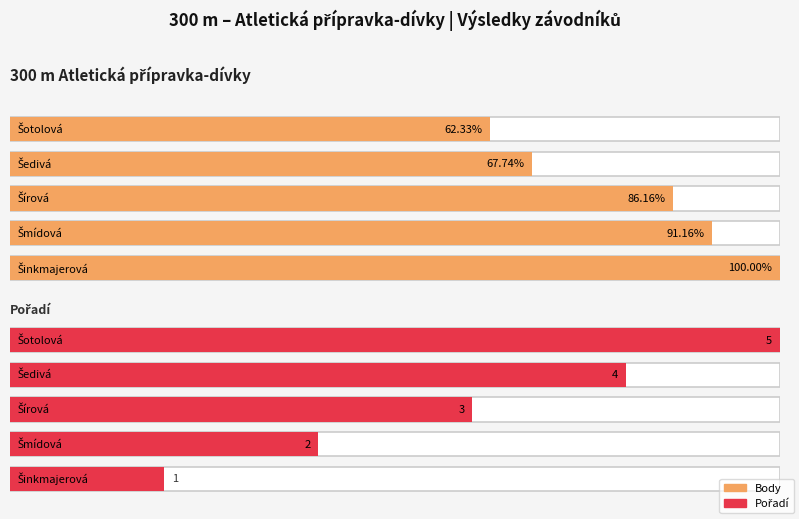

Rank the series by their average value, from highest to lowest.

Body, Pořadí